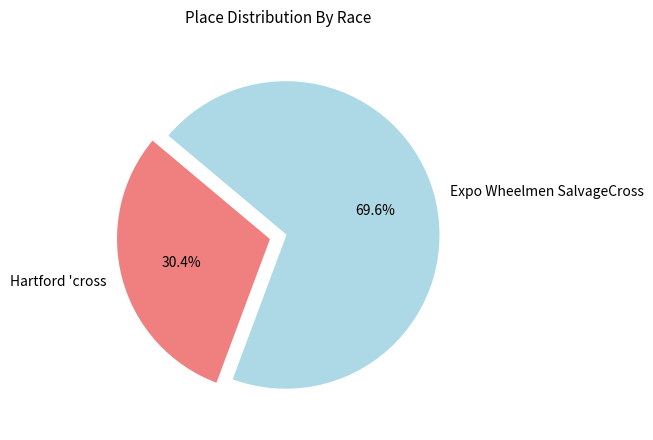

Do Hartford 'cross and Expo Wheelmen SalvageCross together represent more than half of the pie?

Yes